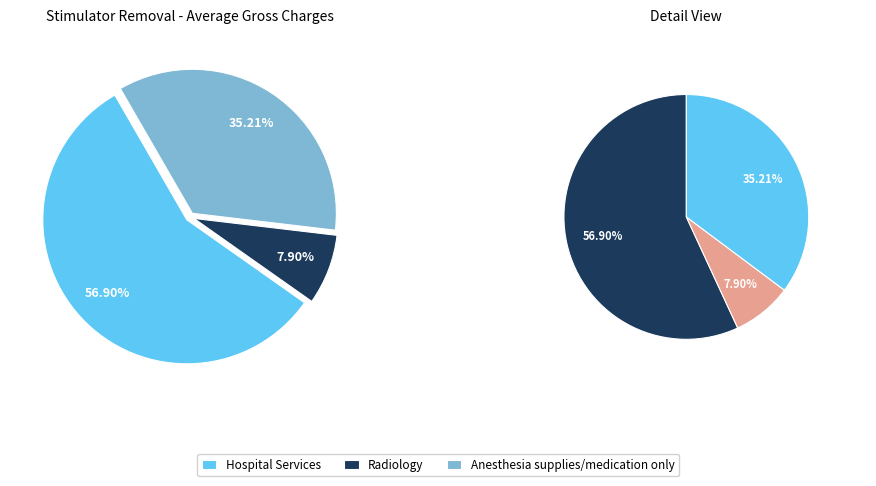

Rank the categories by value from highest to lowest.

Hospital Services, Anesthesia supplies/medication only, Radiology